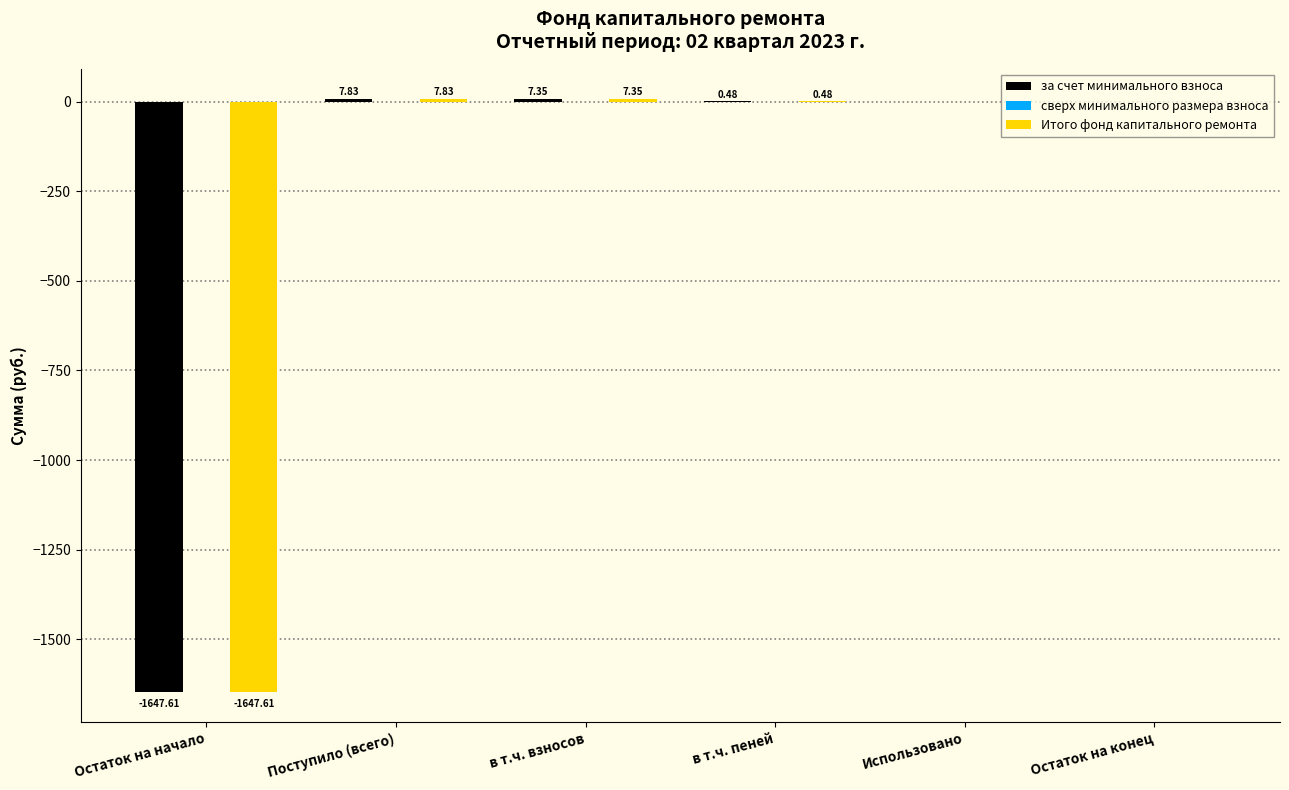

At which category is the sum across all series the highest?

Поступило (всего)